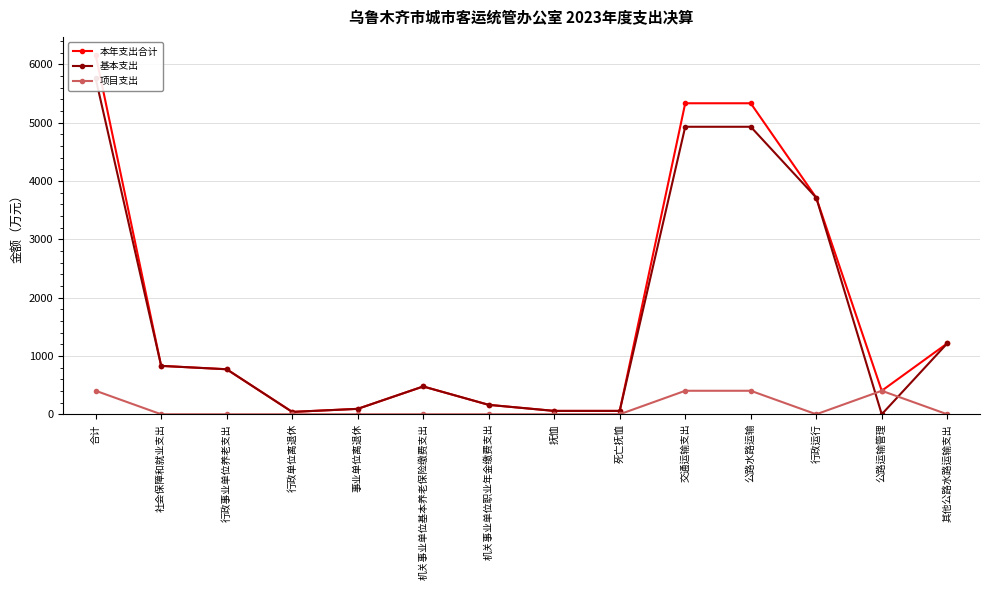

What is the average value of the 基本支出 series?

1644.9